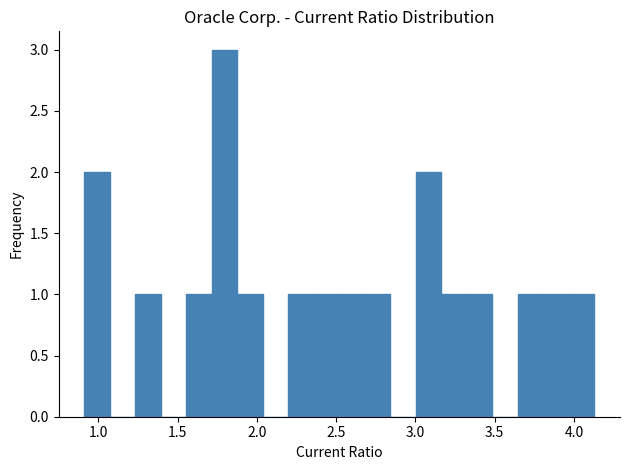

Read against the x-axis, roughly where is the centre of the tallest bar?

1.80